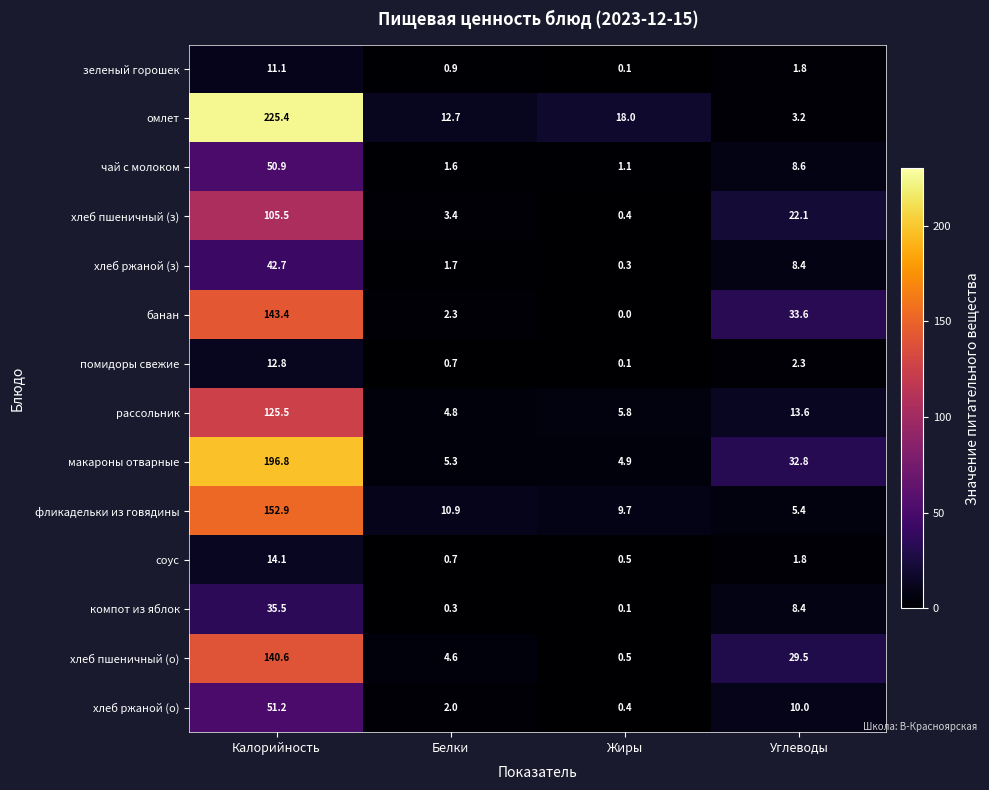

How many data points does each series have?

4